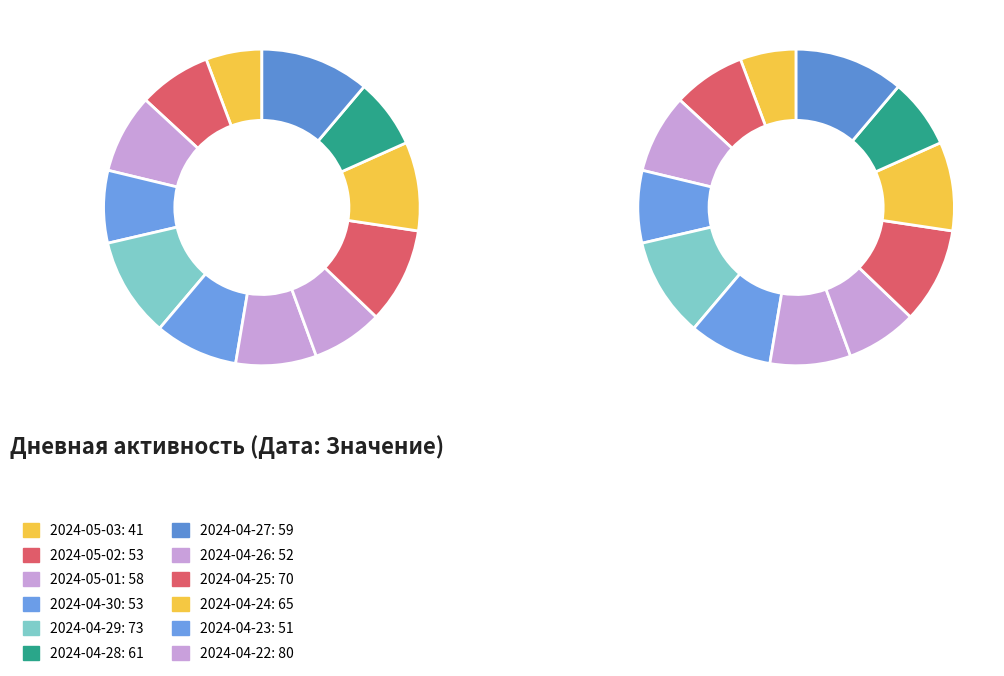

What percentage is the 2024-05-01 slice, to the nearest percent?

8%